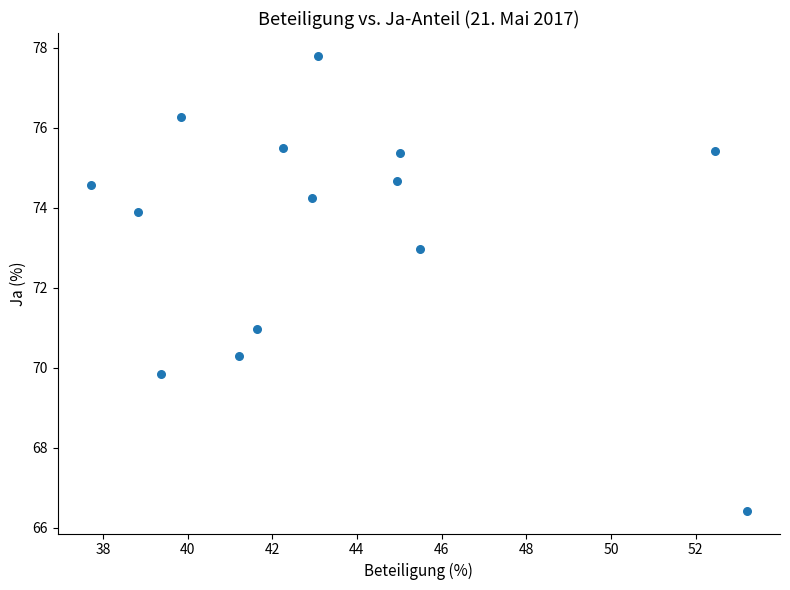

What is the range of X values (max minus min)?

15.5